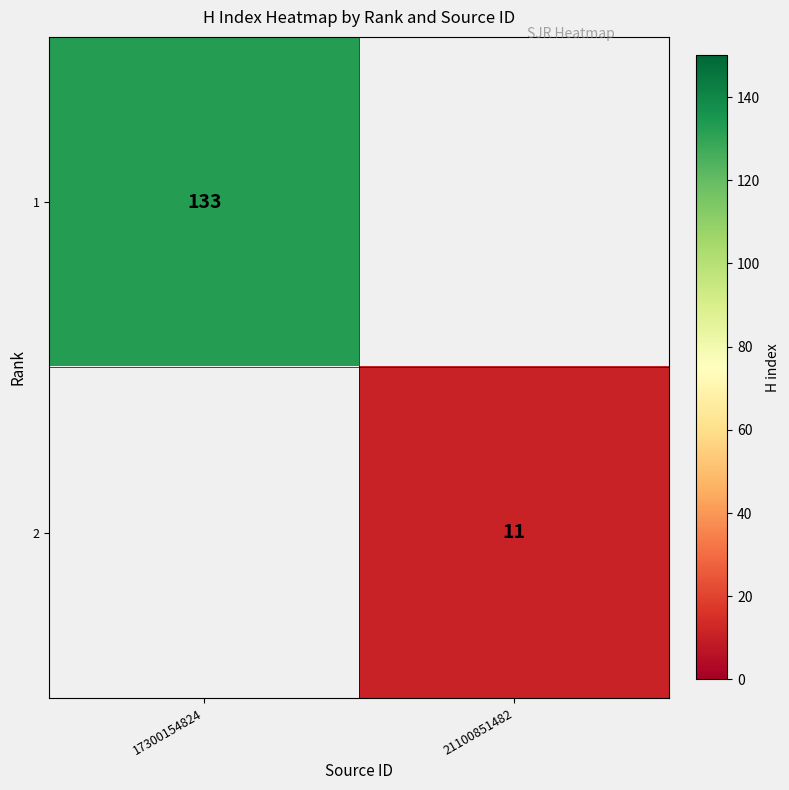

Is it true that 2 equals 6 at 21100851482?

False